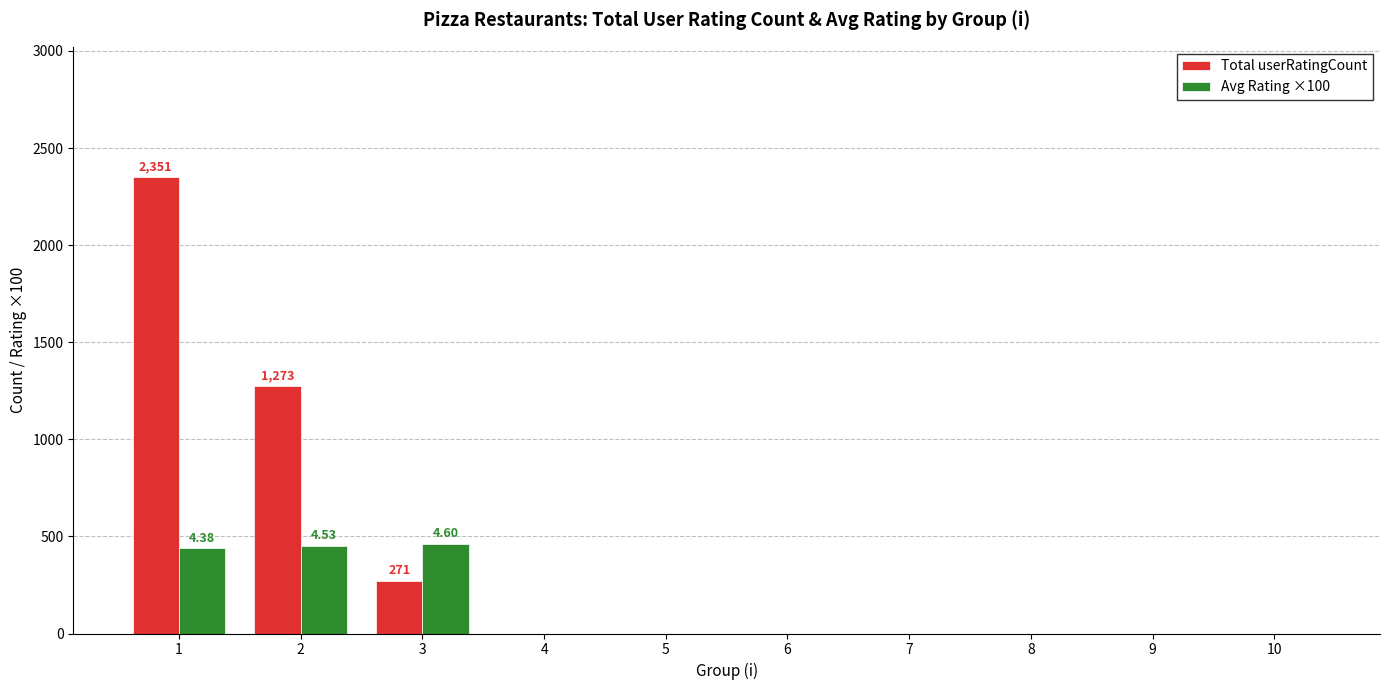

What is the sum of all Avg Rating ×100 values?

1351